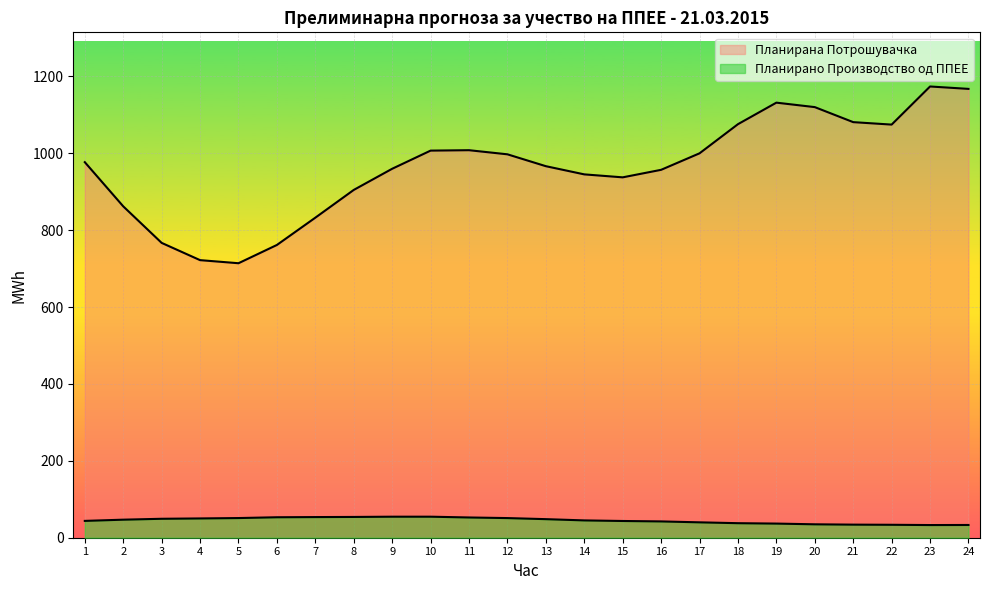

Where does the Планирано Производство од ППЕЕ series first go above 46?

2